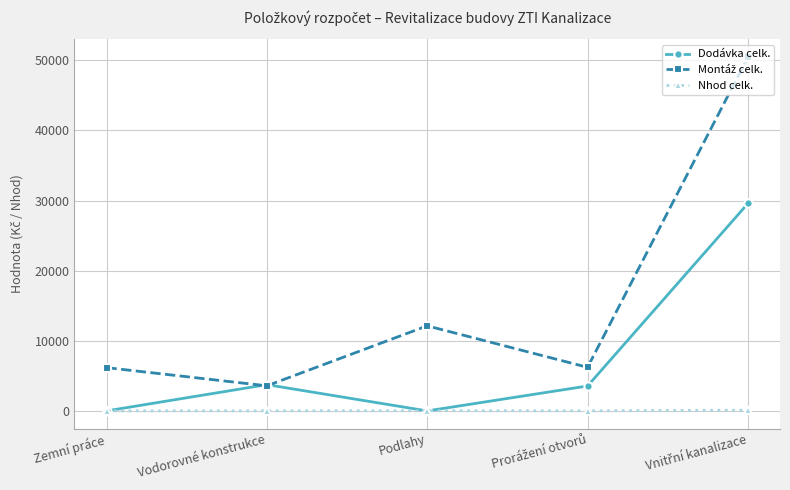

What position from the right is Zemní práce?

5